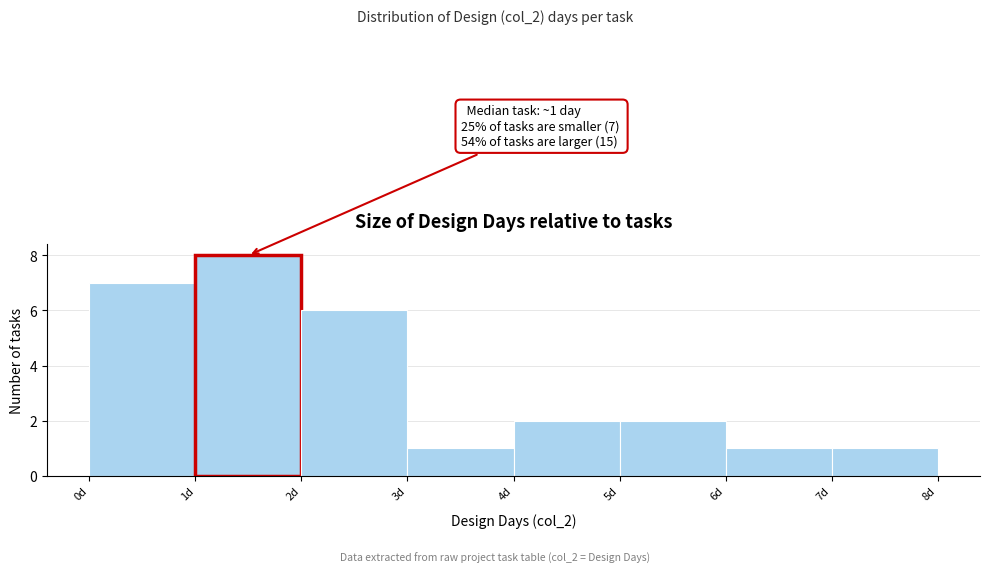

Which range on the x-axis has the tallest bar?

1 to 2